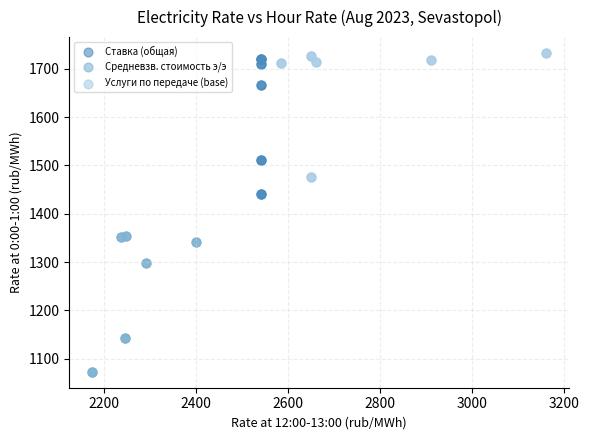

Which series contains the lowest Y value?

Средневзв. стоимость э/э